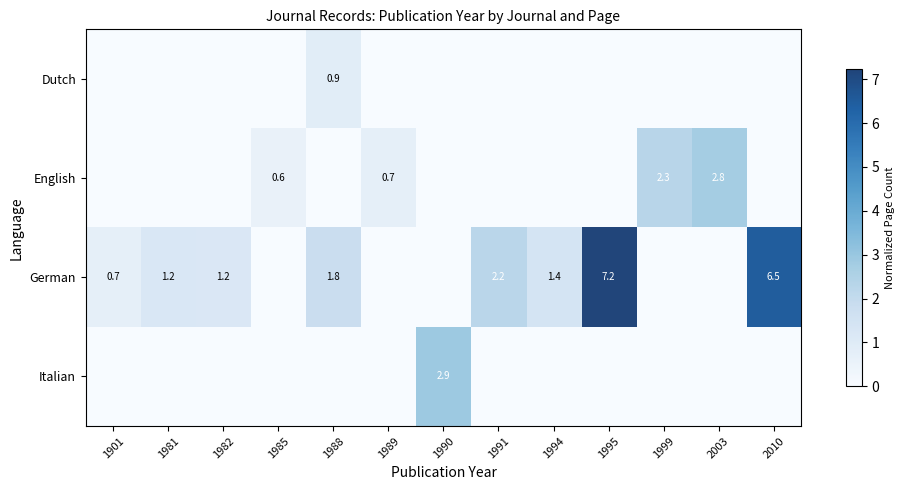

What is the difference between the highest and lowest values at 1991?

2.2